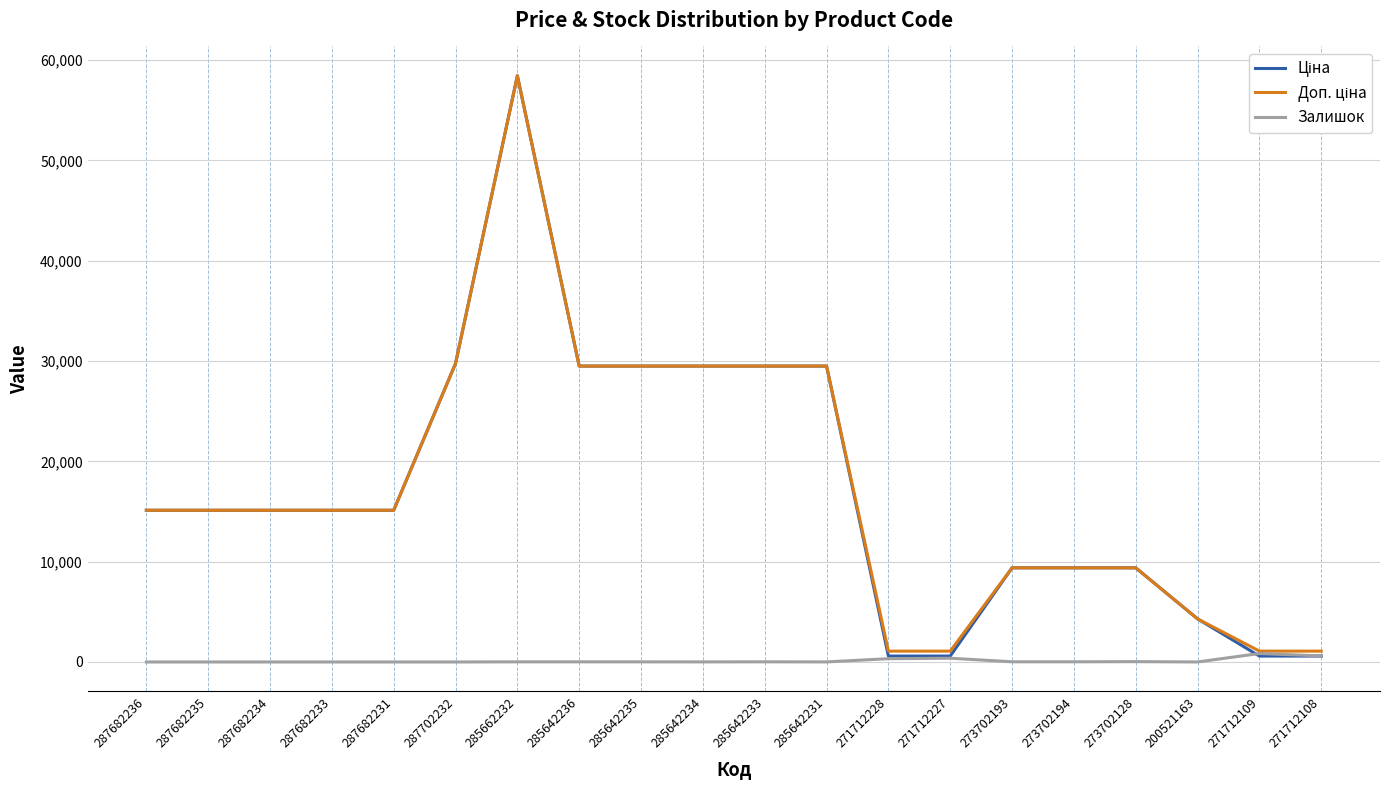

At which category is the sum across all series the highest?

285662232